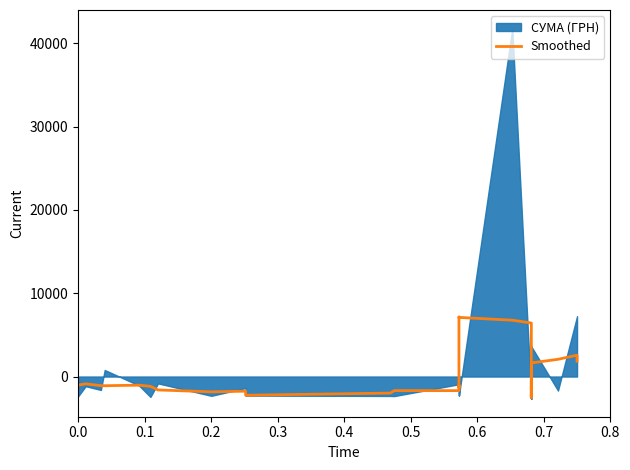

What is the sum of all values?

-1712.6